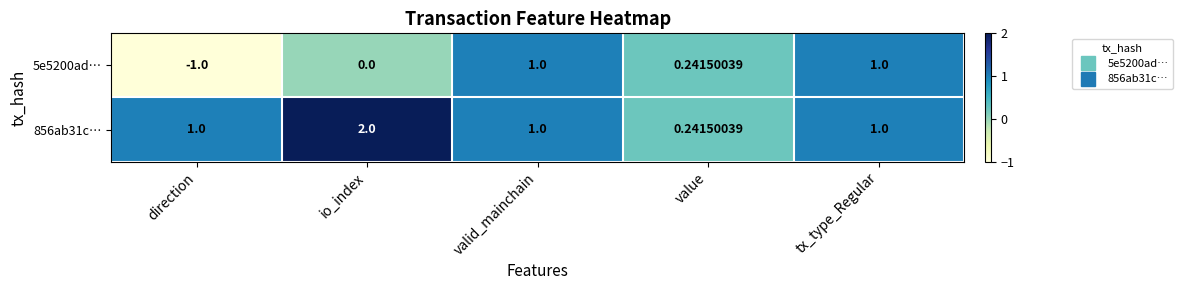

Is the value of 856ab31c… at value greater than the value of 5e5200ad… at valid_mainchain?

No